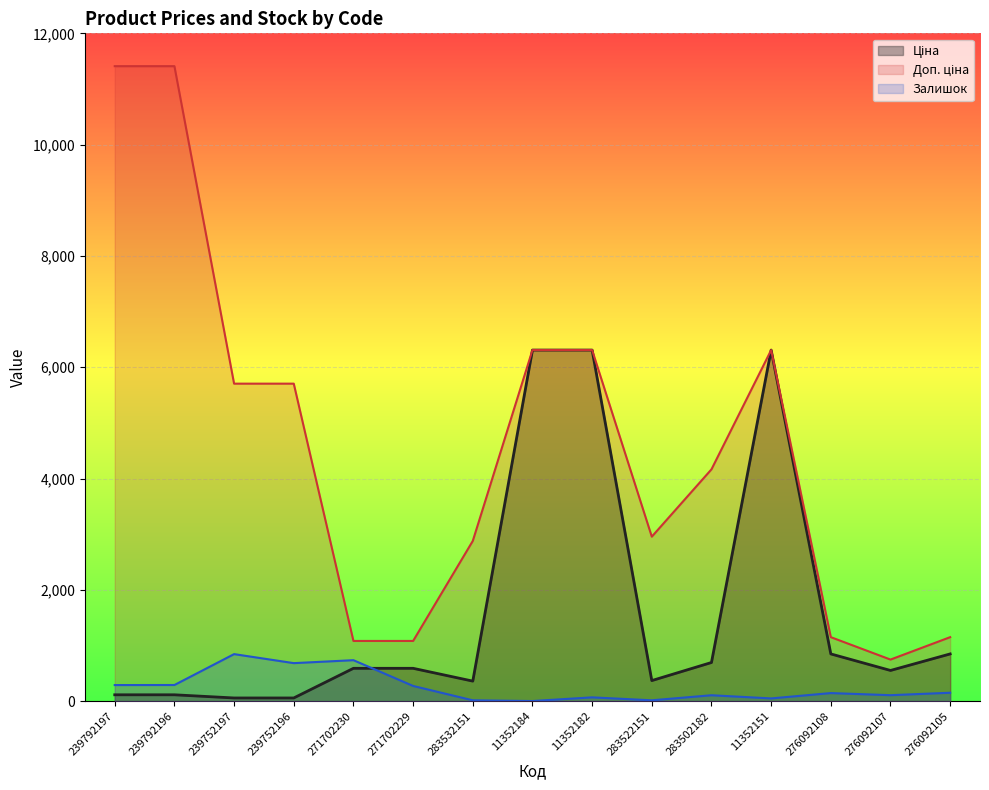

How many categories are shown in the chart?

15